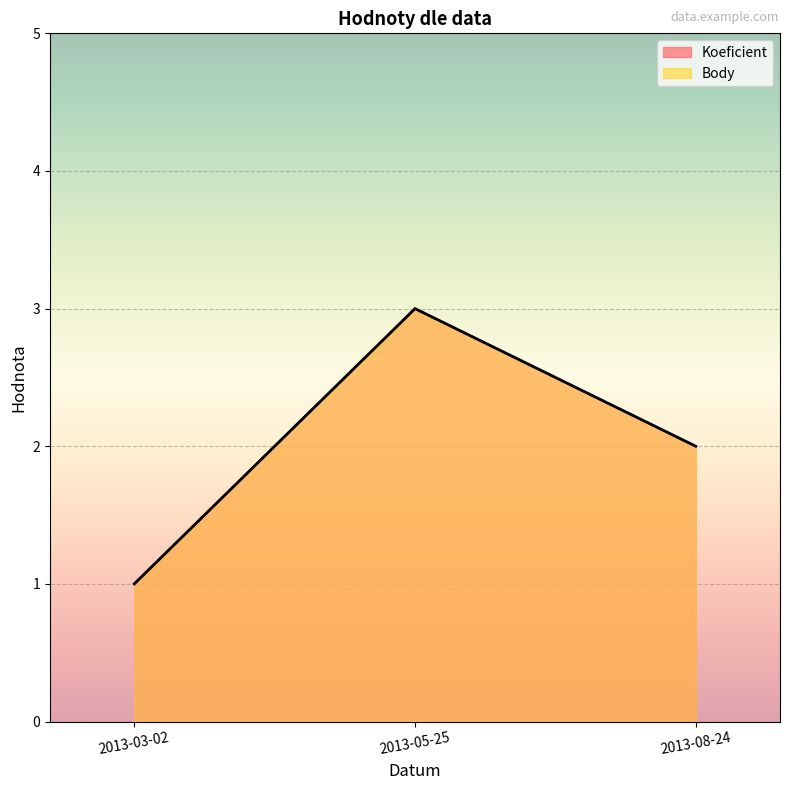

Rank the categories by Body value from highest to lowest.

2013-05-25, 2013-08-24, 2013-03-02